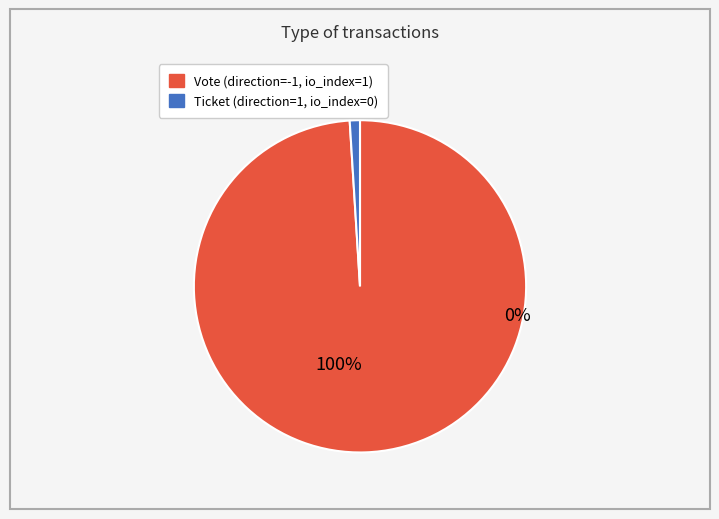

Between Vote and Ticket, which is larger?

Vote